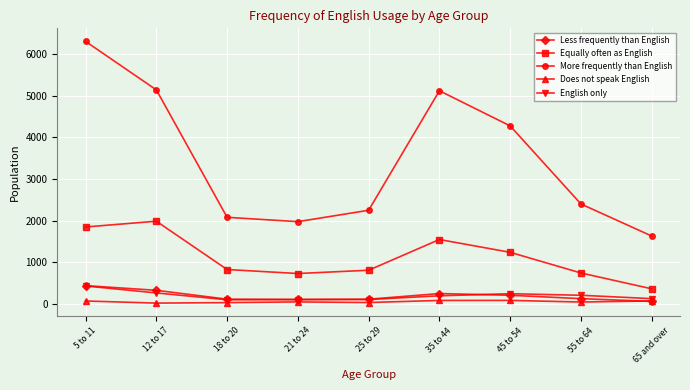

True or false: English only and More frequently than English intersect in this chart.

False